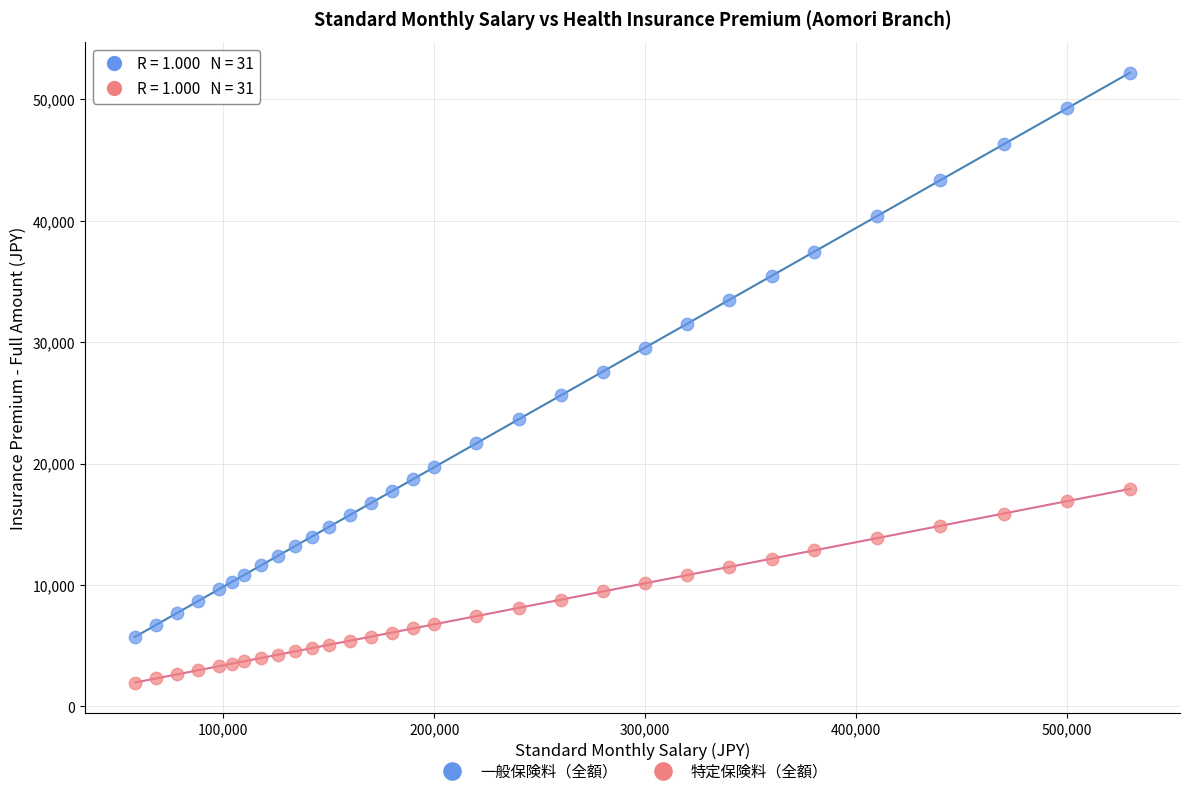

Across all data points, what is the range of X values (max minus min)?

472000.0